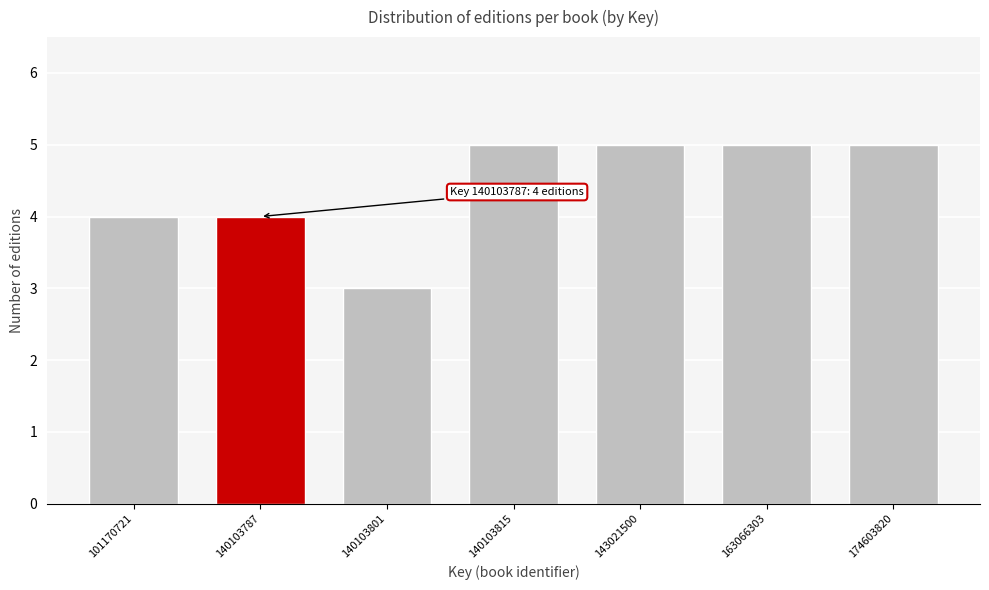

Reading right to left, what are all the values shown in this chart?

5	5	5	5	3	4	4